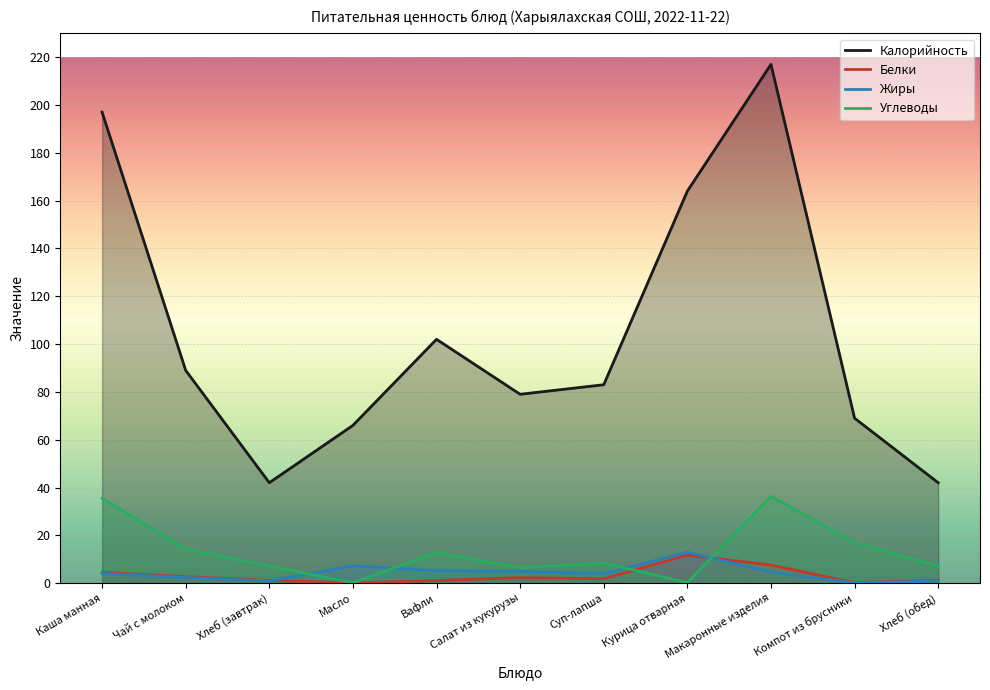

At which label does Жиры first exceed 4?

Каша манная